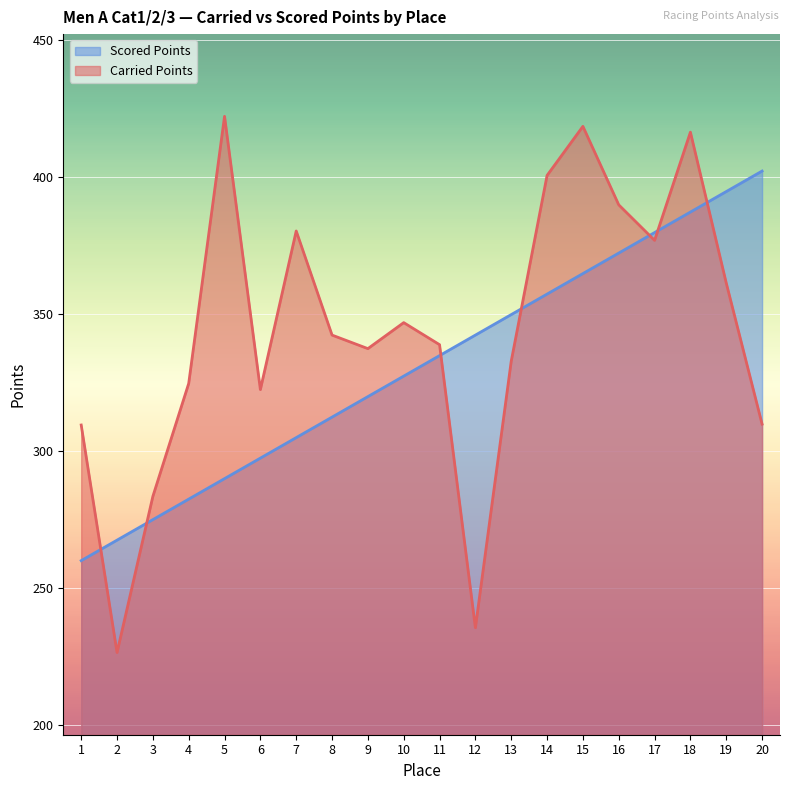

True or false: Scored Points has more than 0 points higher than both neighbors.

False